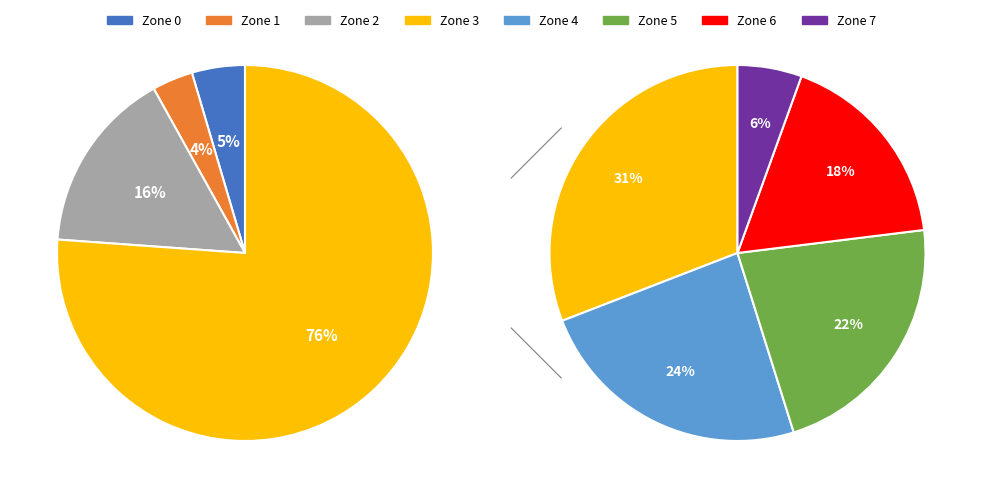

To the nearest percent, what is the combined percentage of Zone 7 and Zone 6?

18%